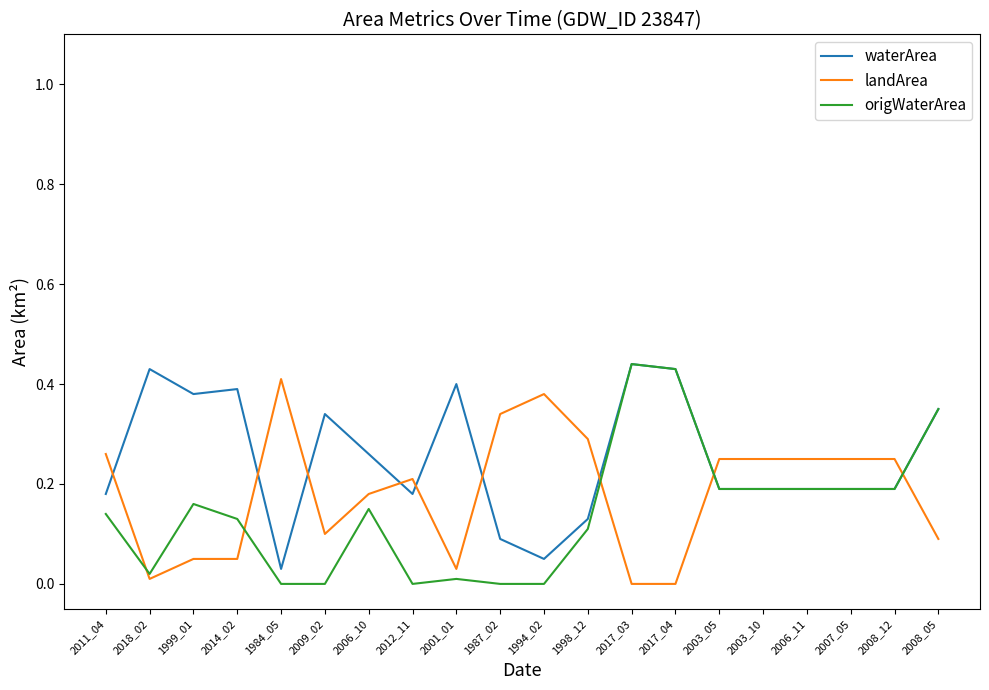

Rank the series by their average value, from lowest to highest.

origWaterArea, landArea, waterArea